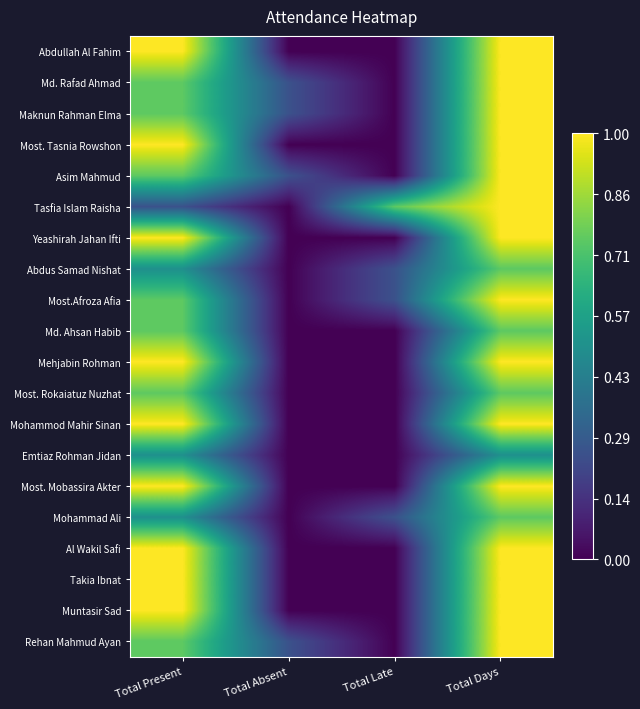

Reading left to right, extract all data points from this chart.

Abdullah Al Fahim: Total Present=1.0	Total Absent=0.0	Total Late=0.0	Total Days=1.0
Md. Rafad Ahmad: Total Present=0.8	Total Absent=0.2	Total Late=0.0	Total Days=1.0
Maknun Rahman Elma: Total Present=0.8	Total Absent=0.2	Total Late=0.0	Total Days=1.0
Most. Tasnia Rowshon: Total Present=1.0	Total Absent=0.0	Total Late=0.0	Total Days=1.0
Asim Mahmud: Total Present=0.8	Total Absent=0.2	Total Late=0.0	Total Days=1.0
Tasfia Islam Raisha: Total Present=0.2	Total Absent=0.0	Total Late=0.8	Total Days=1.0
Yeashirah Jahan Ifti: Total Present=1.0	Total Absent=0.0	Total Late=0.0	Total Days=1.0
Abdus Samad Nishat: Total Present=0.5	Total Absent=0.0	Total Late=0.2	Total Days=0.8
Most.Afroza Afia: Total Present=0.8	Total Absent=0.0	Total Late=0.2	Total Days=1.0
Md. Ahsan Habib: Total Present=0.8	Total Absent=0.0	Total Late=0.0	Total Days=0.8
Mehjabin Rohman: Total Present=1.0	Total Absent=0.0	Total Late=0.0	Total Days=1.0
Most. Rokaiatuz Nuzhat: Total Present=0.8	Total Absent=0.0	Total Late=0.0	Total Days=0.8
Mohammod Mahir Sinan: Total Present=1.0	Total Absent=0.0	Total Late=0.0	Total Days=1.0
Emtiaz Rohman Jidan: Total Present=0.5	Total Absent=0.0	Total Late=0.0	Total Days=0.5
Most. Mobassira Akter: Total Present=1.0	Total Absent=0.0	Total Late=0.0	Total Days=1.0
Mohammad Ali: Total Present=0.5	Total Absent=0.0	Total Late=0.2	Total Days=0.8
Al Wakil Safi: Total Present=1.0	Total Absent=0.0	Total Late=0.0	Total Days=1.0
Takia Ibnat: Total Present=1.0	Total Absent=0.0	Total Late=0.0	Total Days=1.0
Muntasir Sad: Total Present=1.0	Total Absent=0.0	Total Late=0.0	Total Days=1.0
Rehan Mahmud Ayan: Total Present=0.8	Total Absent=0.2	Total Late=0.0	Total Days=1.0